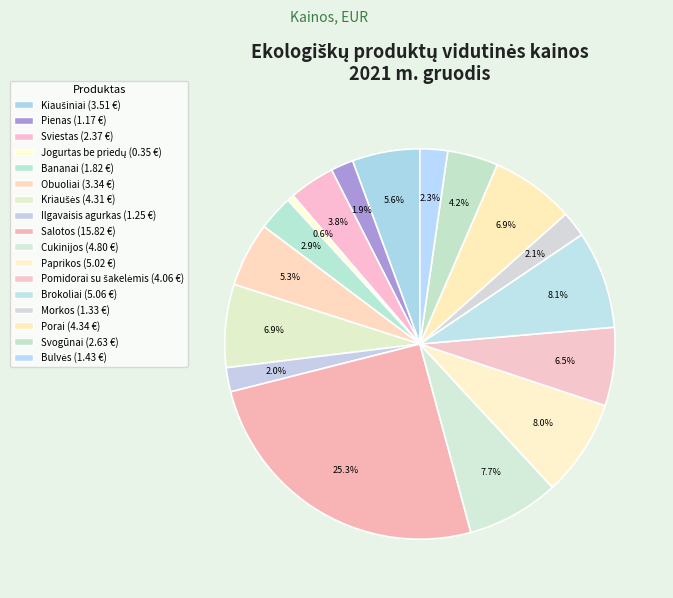

Combined, what portion of the pie is Pomidorai su šakelėmis and Bulvės?

8.8%